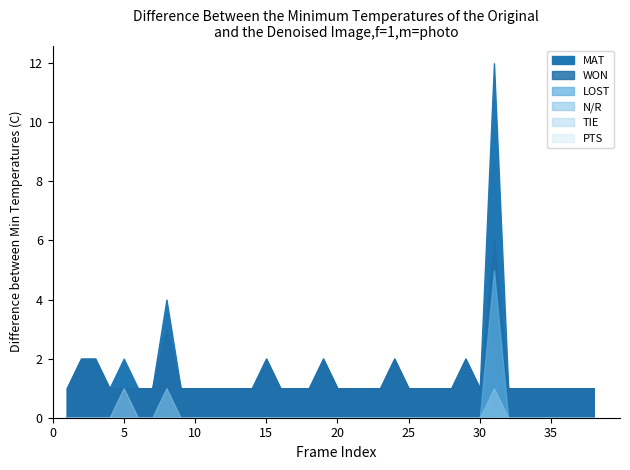

How many data points in MAT are above 1?

9